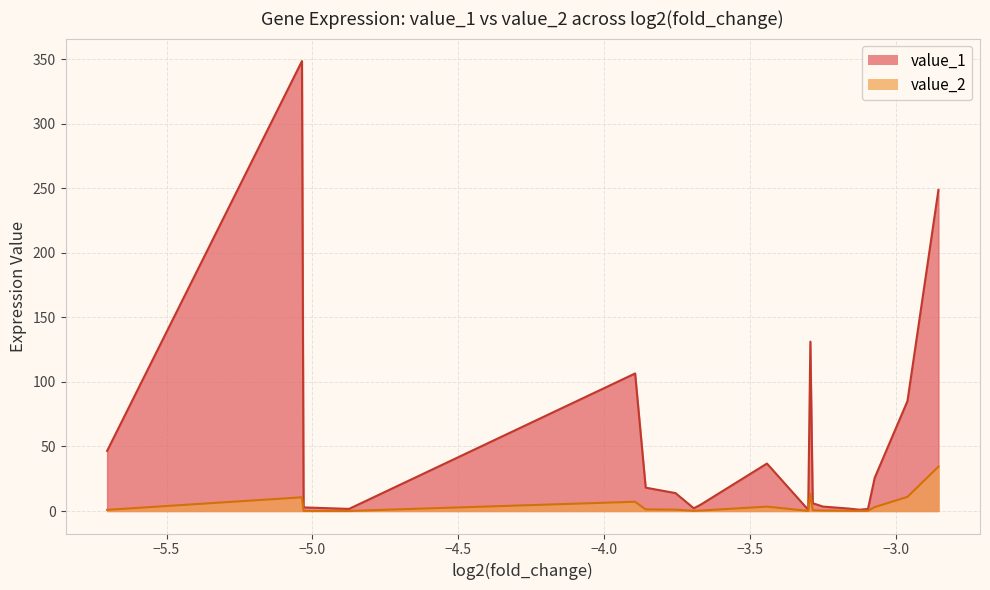

True or false: value_1 and value_2 cross at least once.

False